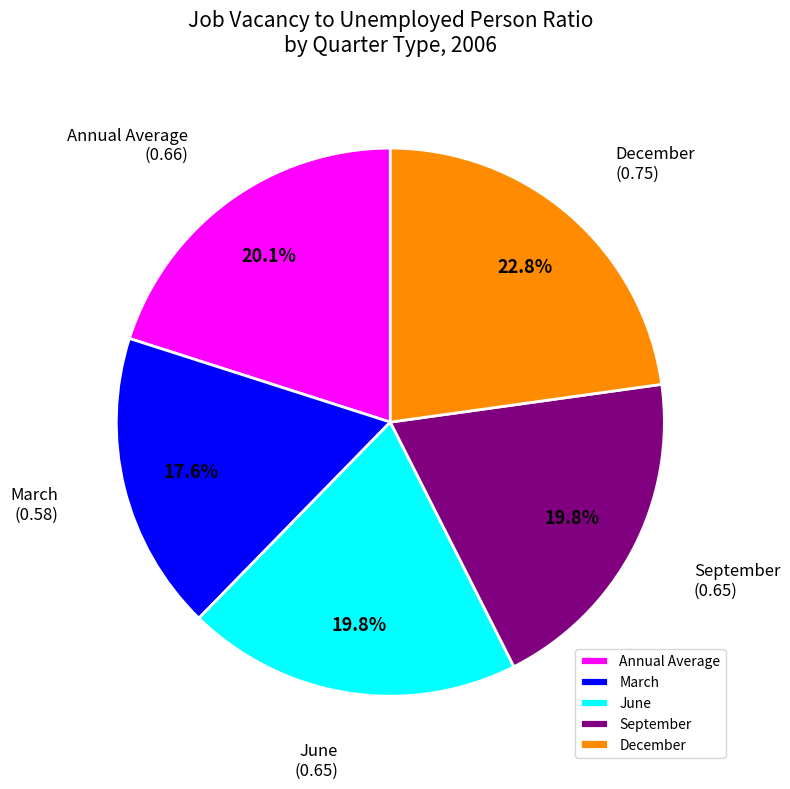

How many slices are in this pie chart?

5